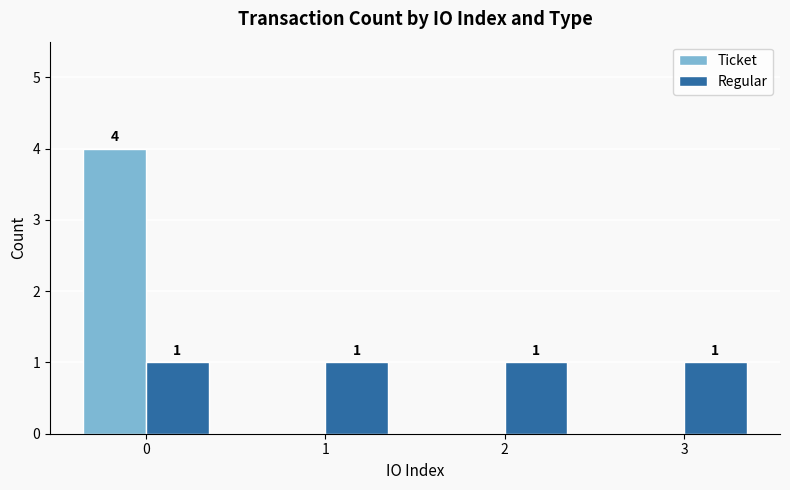

Between 0 and 3, which series saw the biggest shift?

Ticket